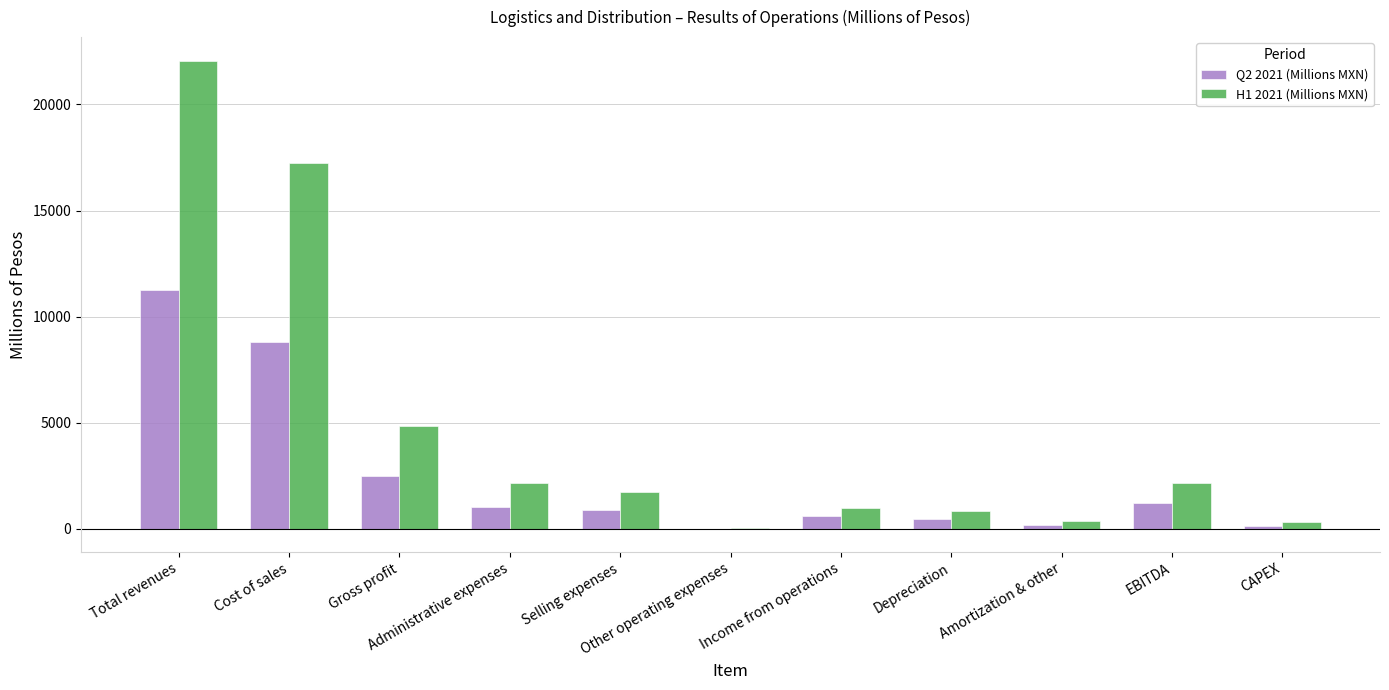

What is the sum of all Q2 2021 (Millions MXN) values?

26937.5